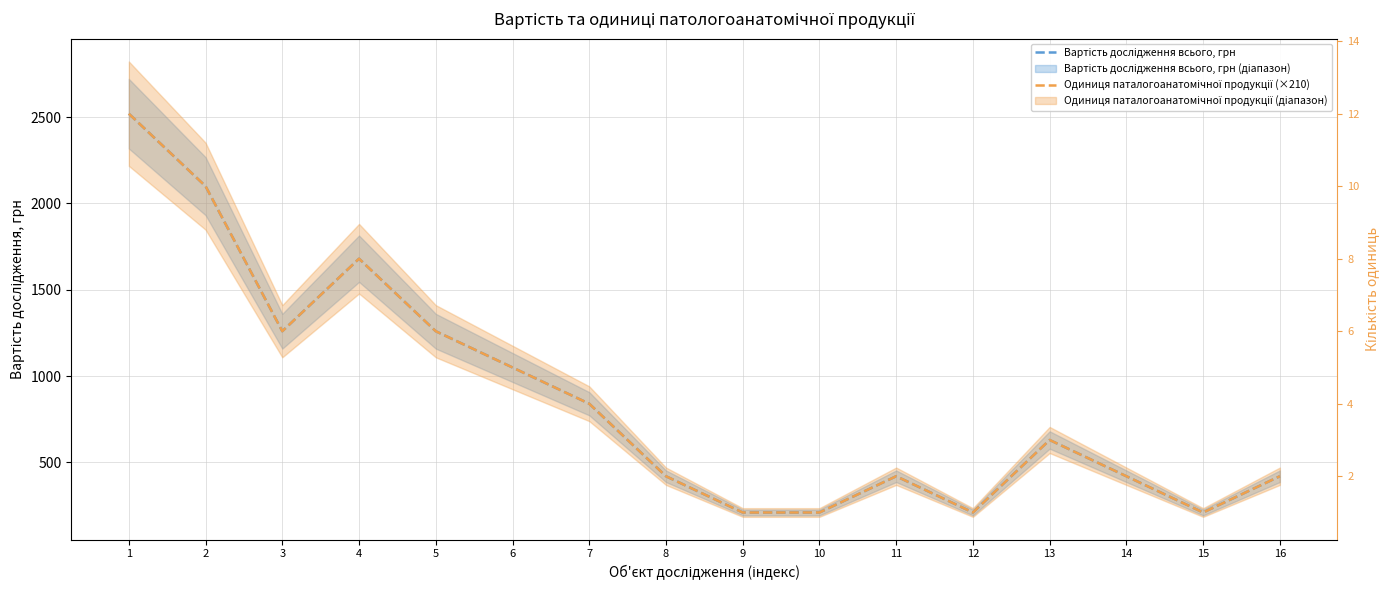

What is the sum of all Одиниця паталогоанатомічної продукції (×210) values?

13860